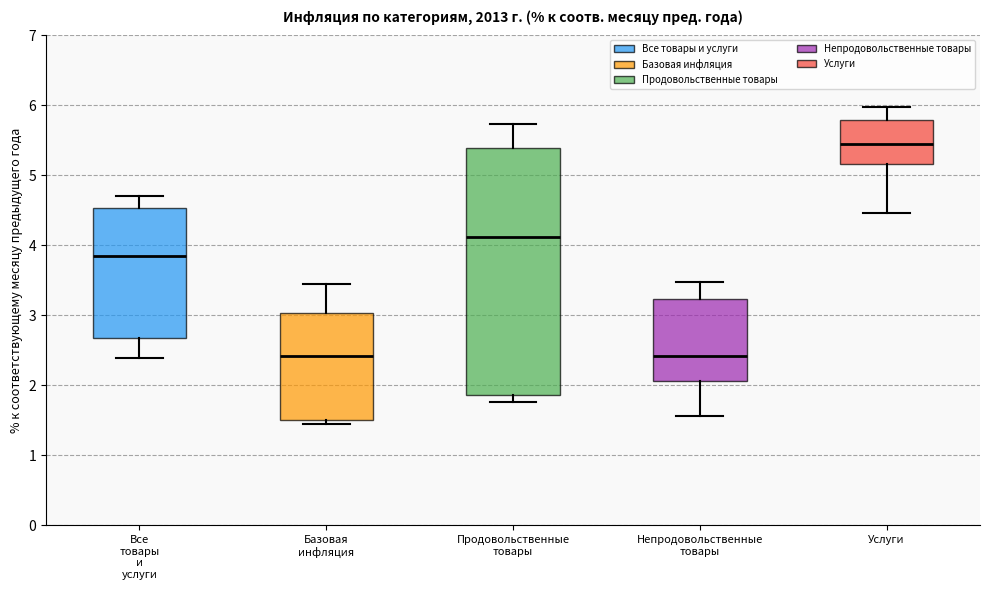

Reading left to right, read every box against the y-axis: the position of its median line, the range the box covers, and the ends of its whiskers. The values are not printed on the chart, so give them approximately, as read against the axis.

Все товары и услуги: median 3.9, box 2.7 to 4.5, whiskers 2.4 to 4.7
Базовая инфляция: median 2.4, box 1.5 to 3.0, whiskers 1.5 (just below the box's lower edge) to 3.5
Продовольственные товары: median 4.1, box 1.9 to 5.4, whiskers 1.8 to 5.7
Непродовольственные товары: median 2.4, box 2.1 to 3.2, whiskers 1.6 to 3.5
Услуги: median 5.5, box 5.2 to 5.8, whiskers 4.5 to 6.0